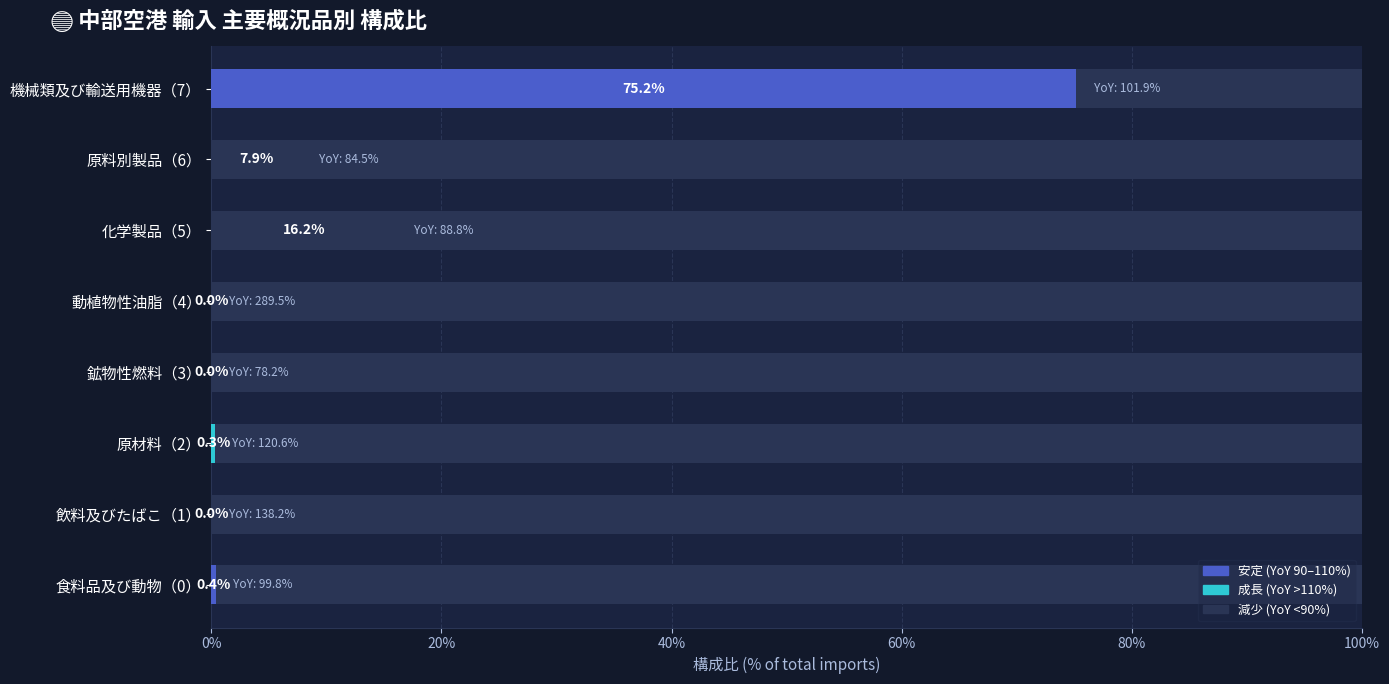

Is it true that the value at 原材料（2） is 0.6?

False